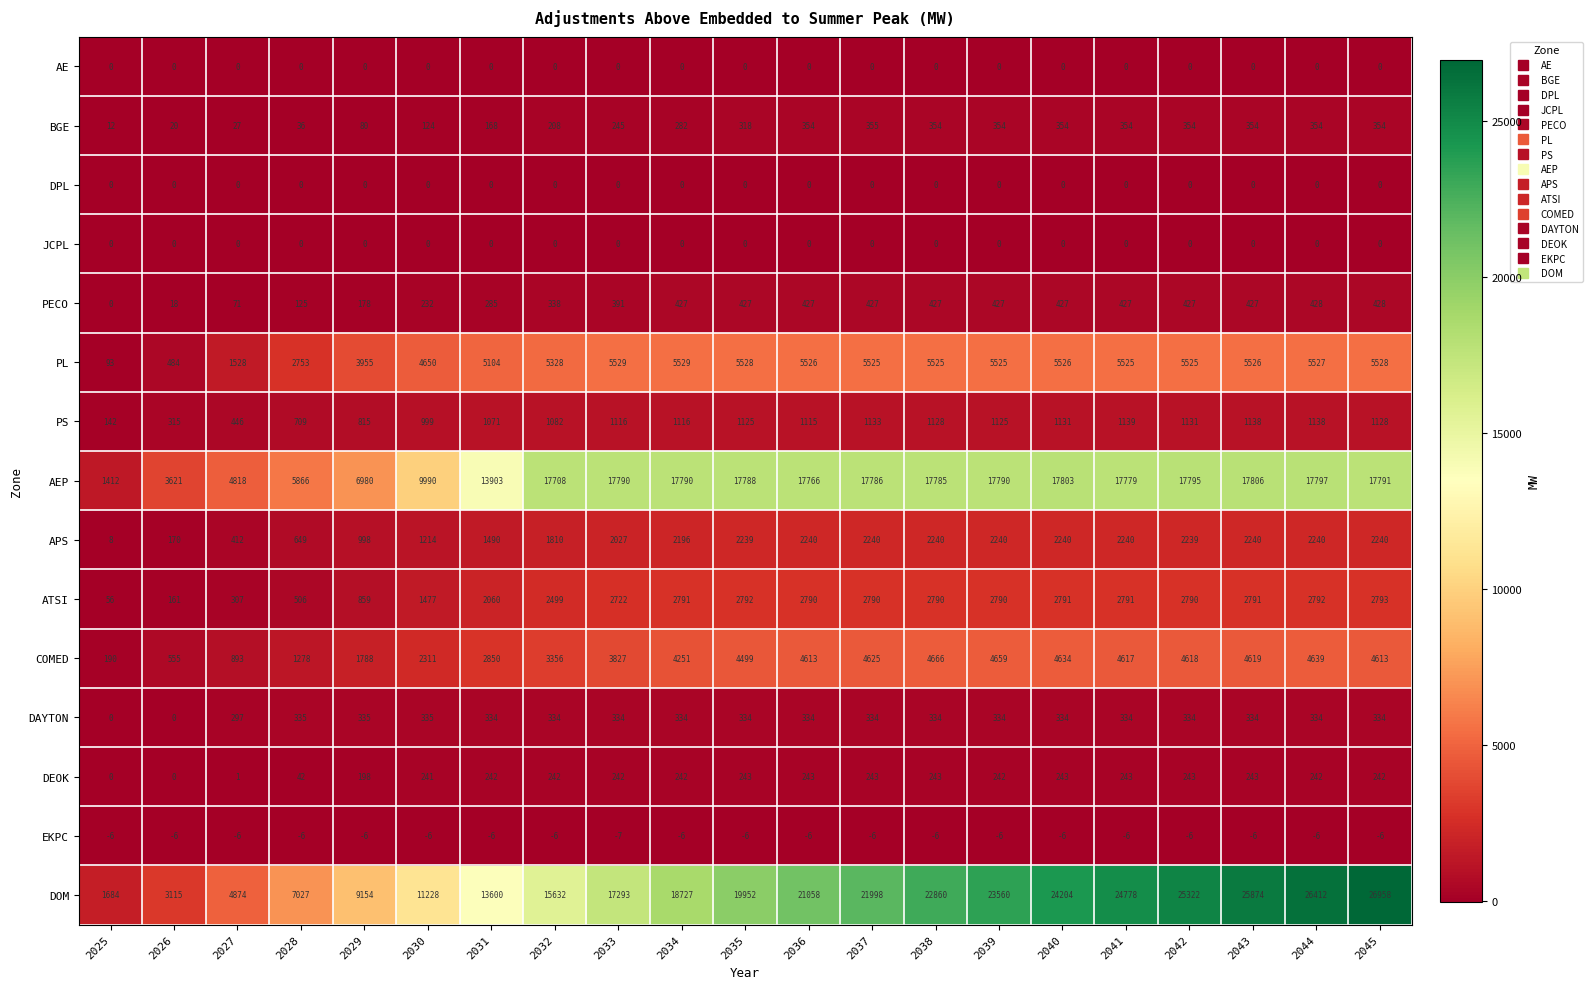

What is the spread (max minus min) of values at 2037?

22004